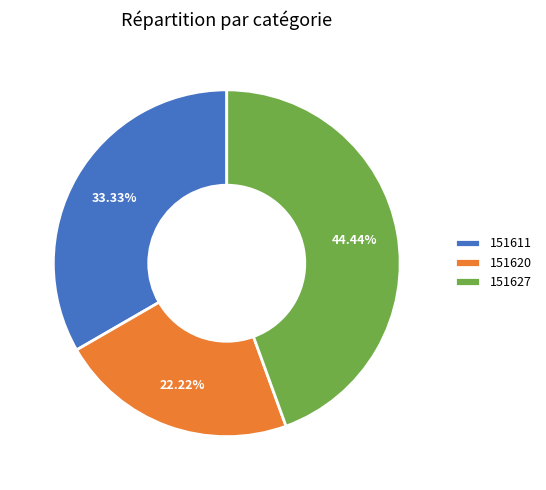

To the nearest percent, what is the average slice percentage?

33%